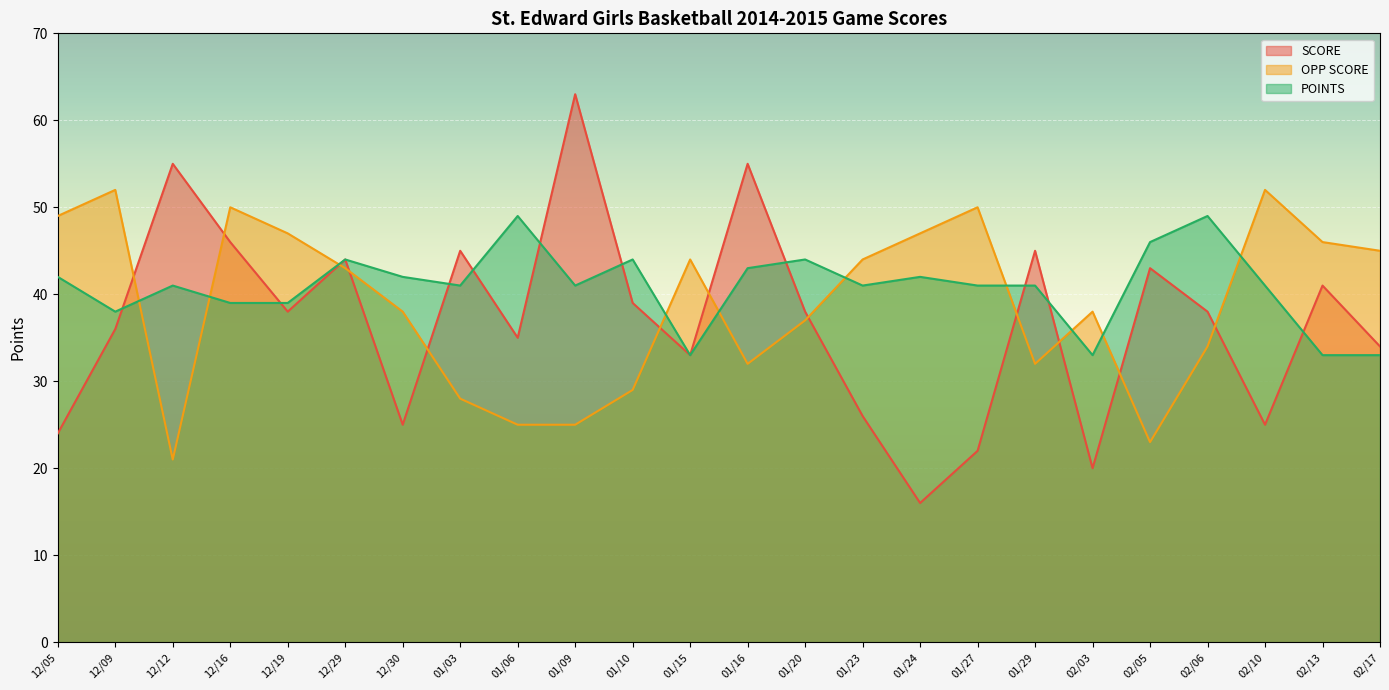

How many values in the OPP SCORE series are below 43?

12